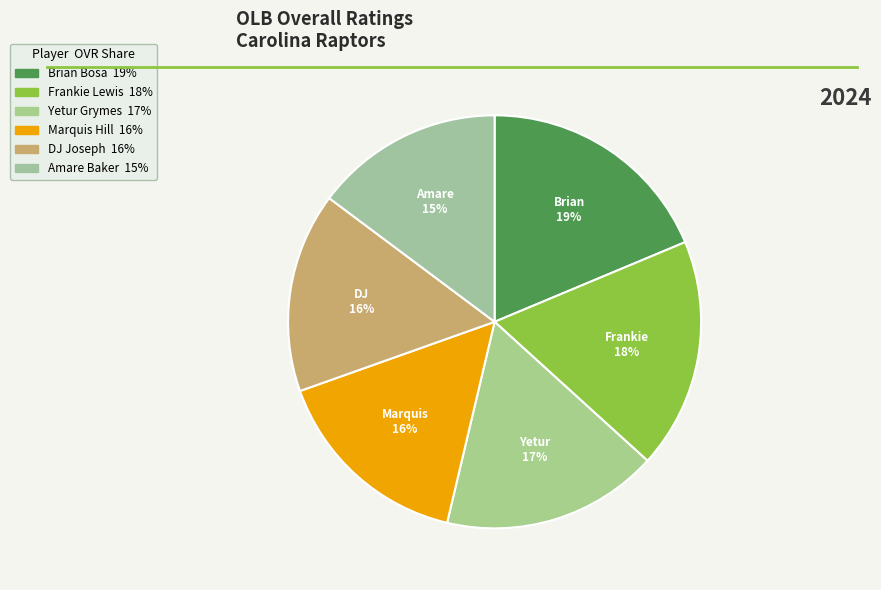

True or false: Amare Baker accounts for 15% of the total.

True